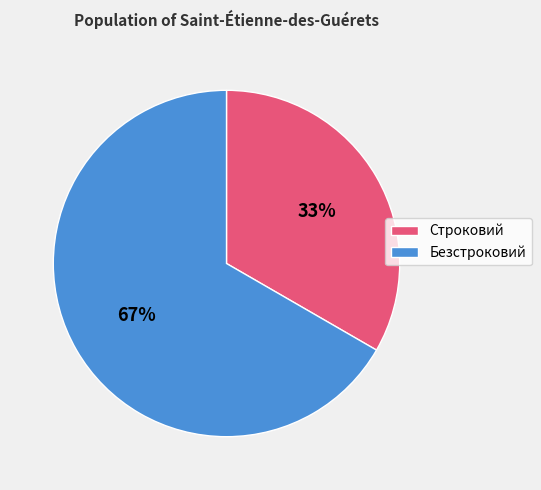

Count the number of slices in the pie.

2